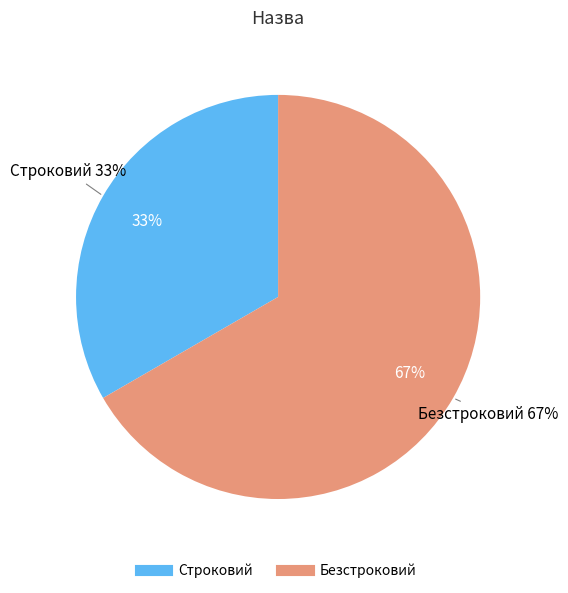

To the nearest percent, what portion does Безстроковий represent?

67%